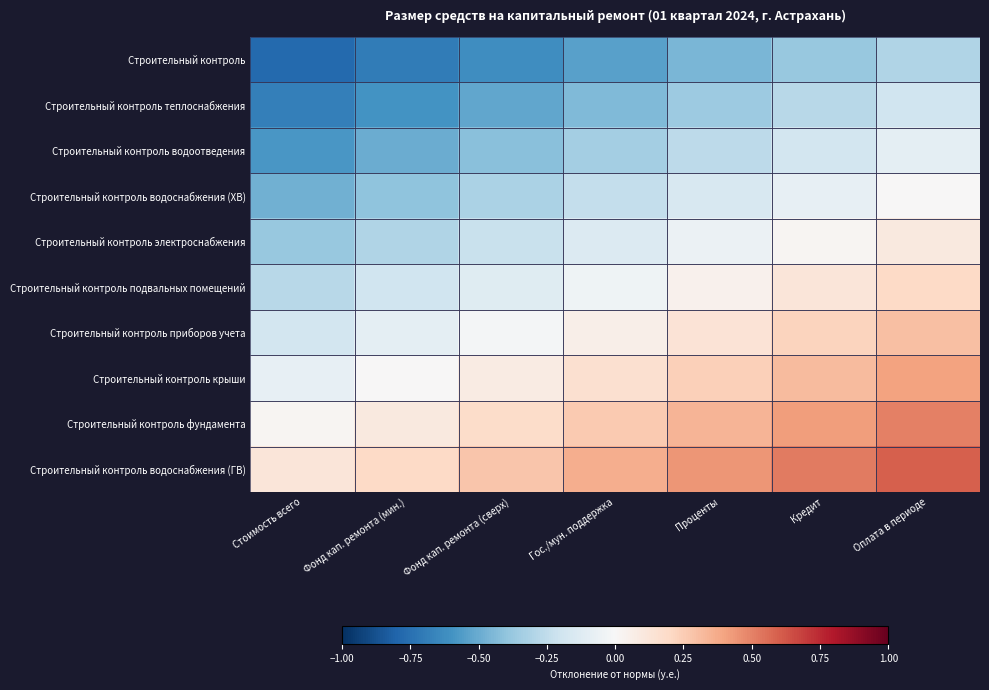

Rank the series by their maximum value, from lowest to highest.

Строительный контроль, Строительный контроль теплоснабжения, Строительный контроль водоотведения, Строительный контроль водоснабжения (ХВ), Строительный контроль электроснабжения, Строительный контроль подвальных помещений, Строительный контроль приборов учета, Строительный контроль крыши, Строительный контроль фундамента, Строительный контроль водоснабжения (ГВ)